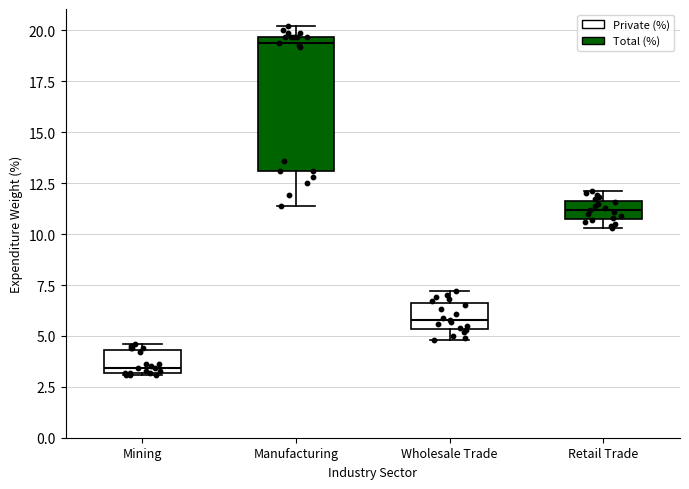

Reading left to right, read every box against the y-axis: the position of its median line, the range the box covers, and the ends of its whiskers. The values are not printed on the chart, so give them approximately, as read against the axis.

Mining: median 3.5, box 3.0 to 4.5, whiskers 3.0 to 4.5 (just above the box's upper edge)
Manufacturing: median 19.5 (just below the box's upper edge), box 13.0 to 19.5, whiskers 11.5 to 20.0
Wholesale Trade: median 6.0, box 5.5 to 6.5, whiskers 5.0 to 7.0
Retail Trade: median 11.0 (inside the box), box 11.0 to 11.5, whiskers 10.5 to 12.0